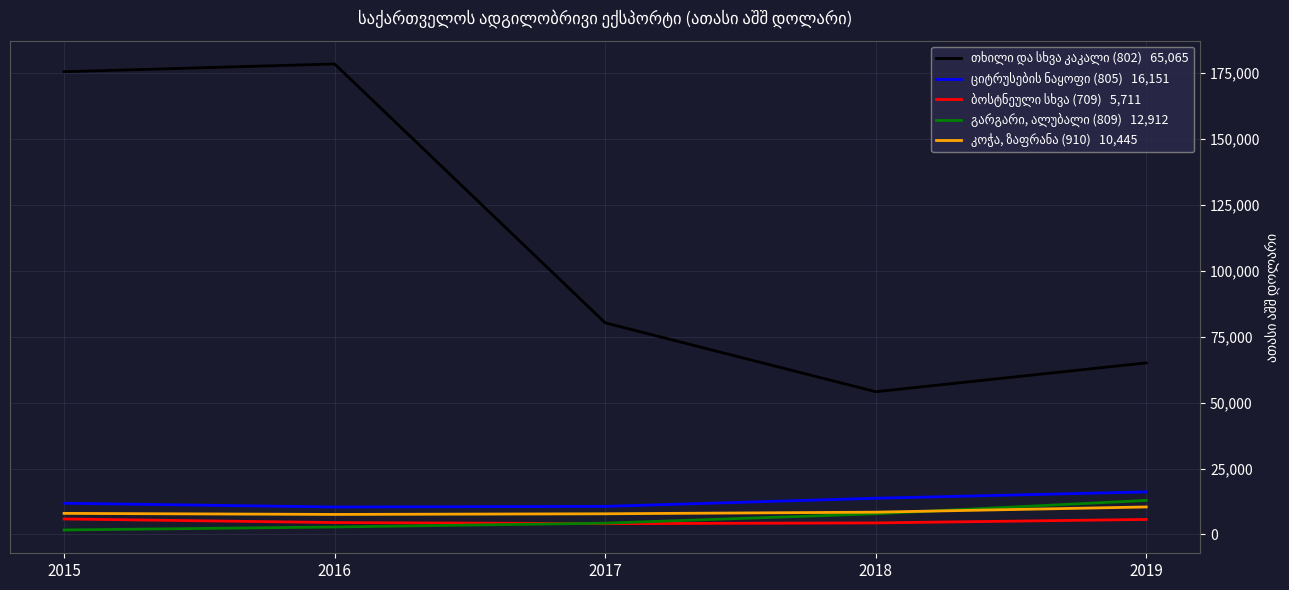

What is the greatest value displayed?

178407.7